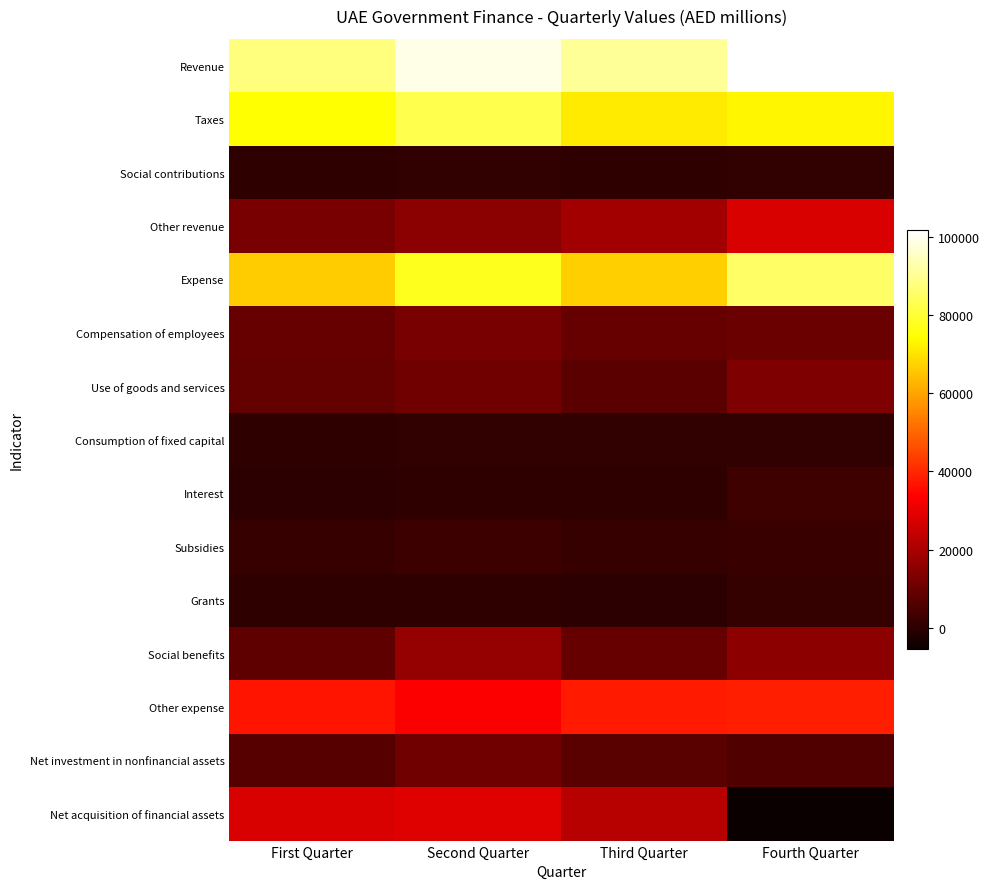

Rank the series by their maximum value, from lowest to highest.

Social contributions, Consumption of fixed capital, Grants, Subsidies, Interest, Net investment in nonfinancial assets, Compensation of employees, Use of goods and services, Social benefits, Other revenue, Net acquisition of financial assets, Other expense, Taxes, Expense, Revenue